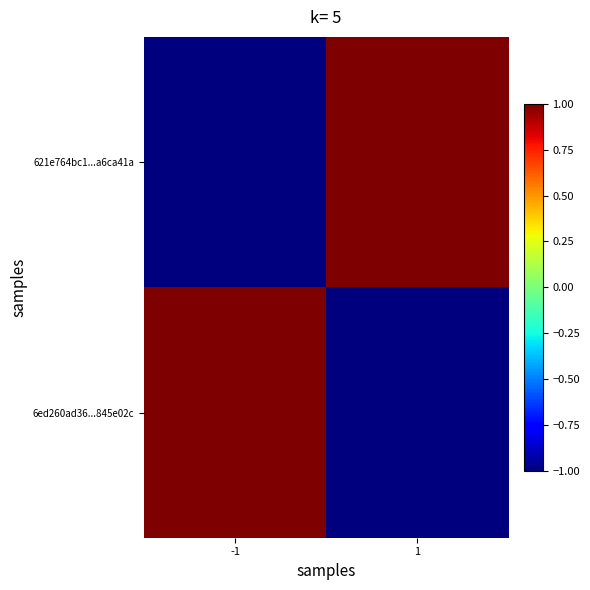

Between -1 and 1, which series saw the biggest shift?

621e764bc1...a6ca41a